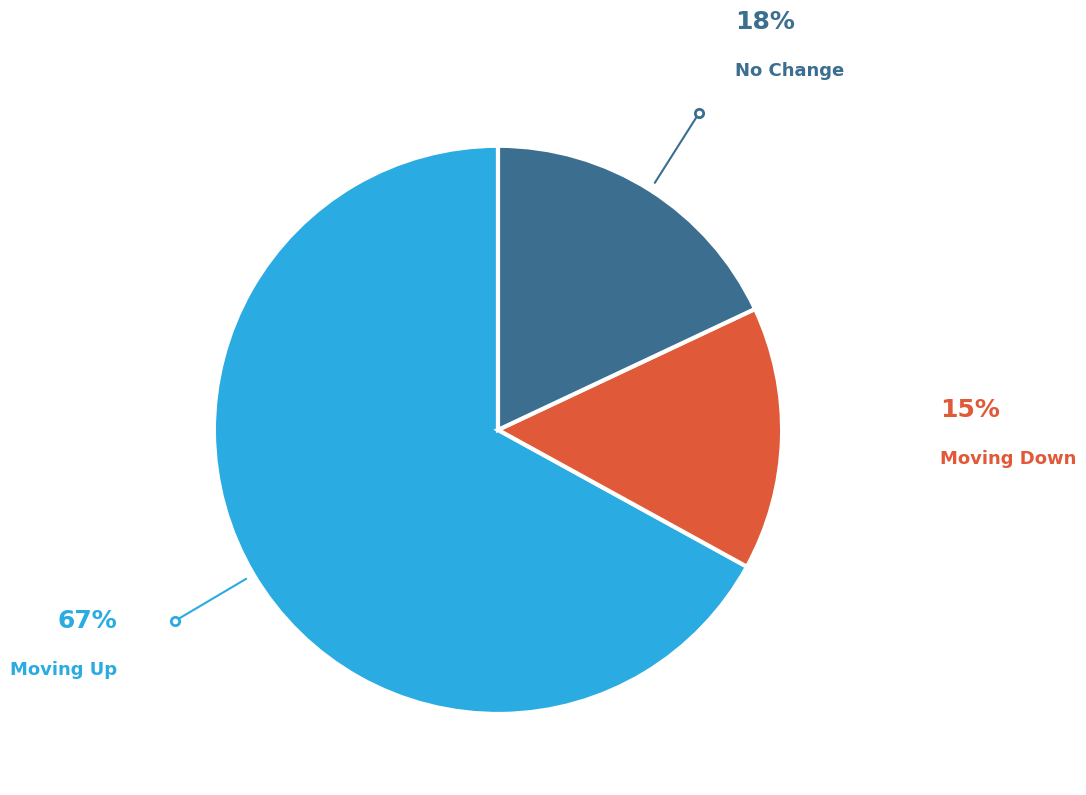

Is there a majority slice in this chart?

Yes